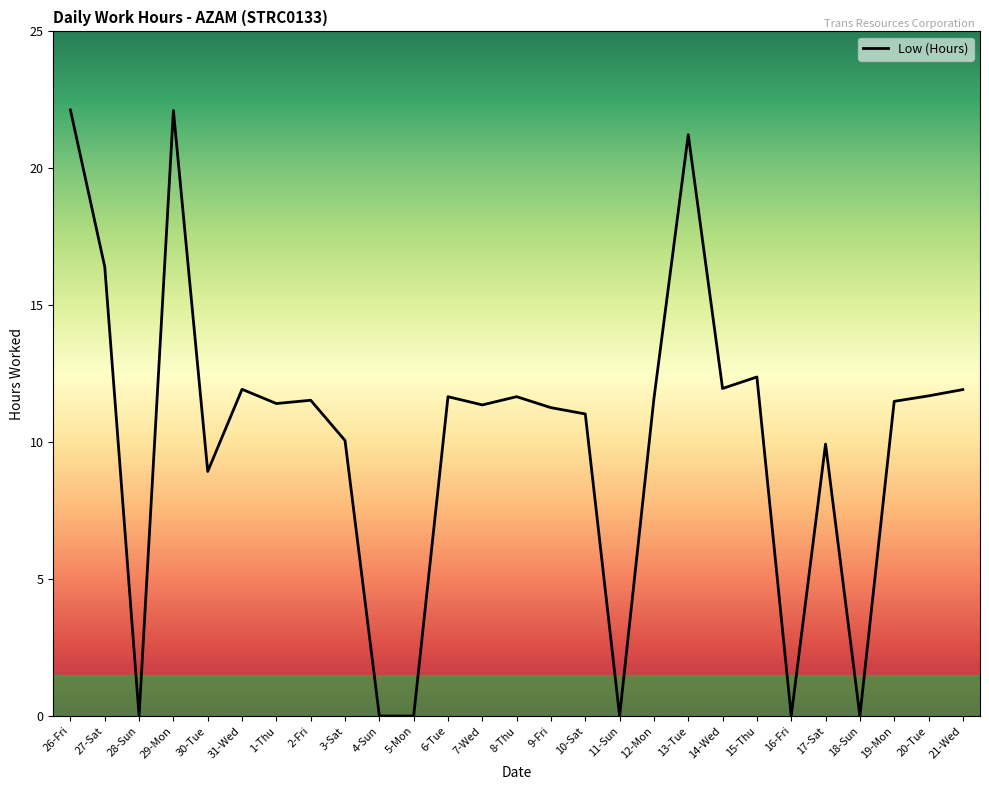

What is the approximate value at 17-Sat?

9.9